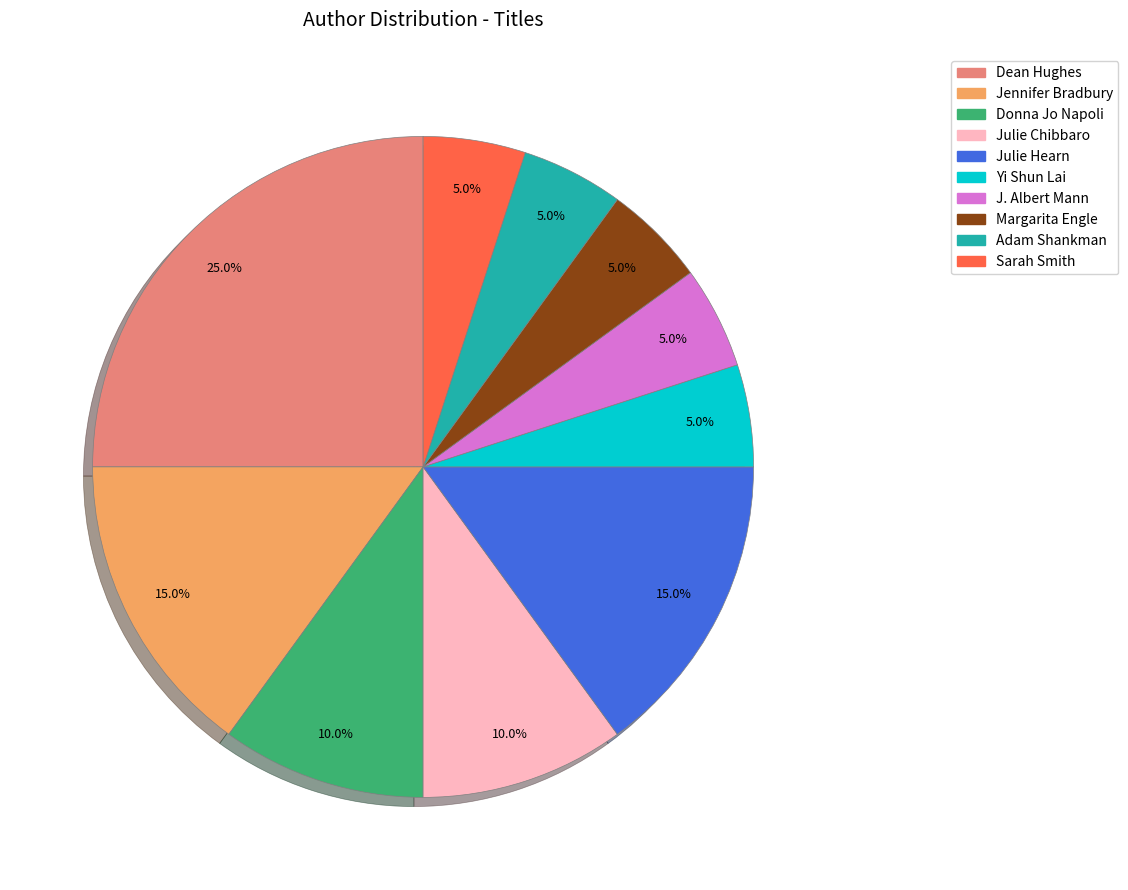

Which category has the biggest portion of the pie?

Dean Hughes